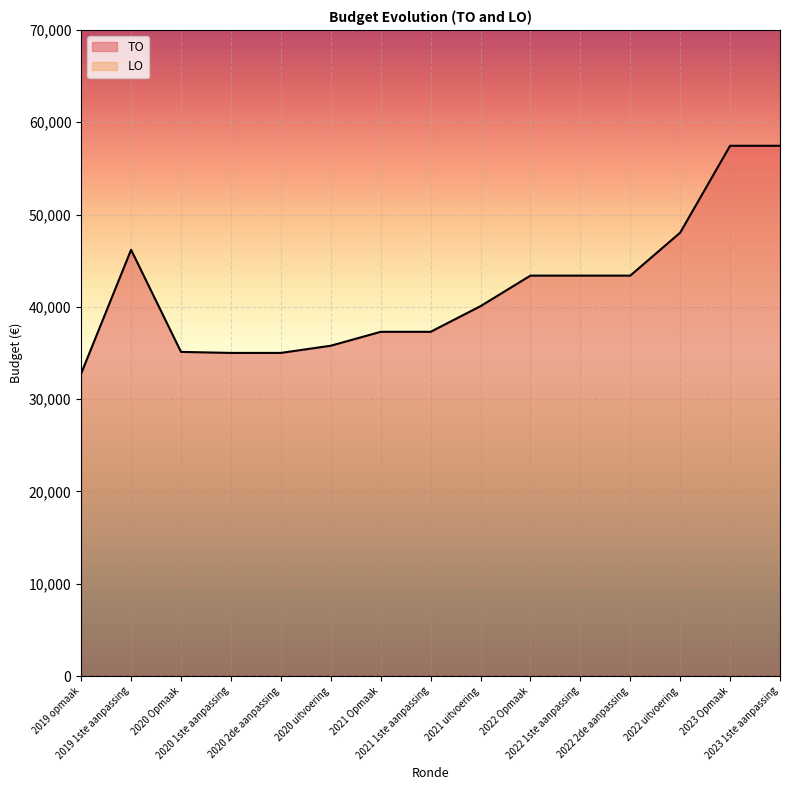

How many interior local peaks (higher than both neighbors) does the data have?

1